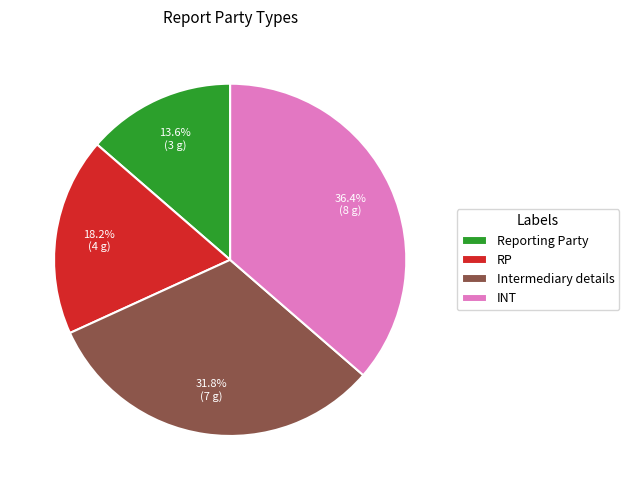

Approximately how many times larger is the value at RP compared to Intermediary details?

0.6